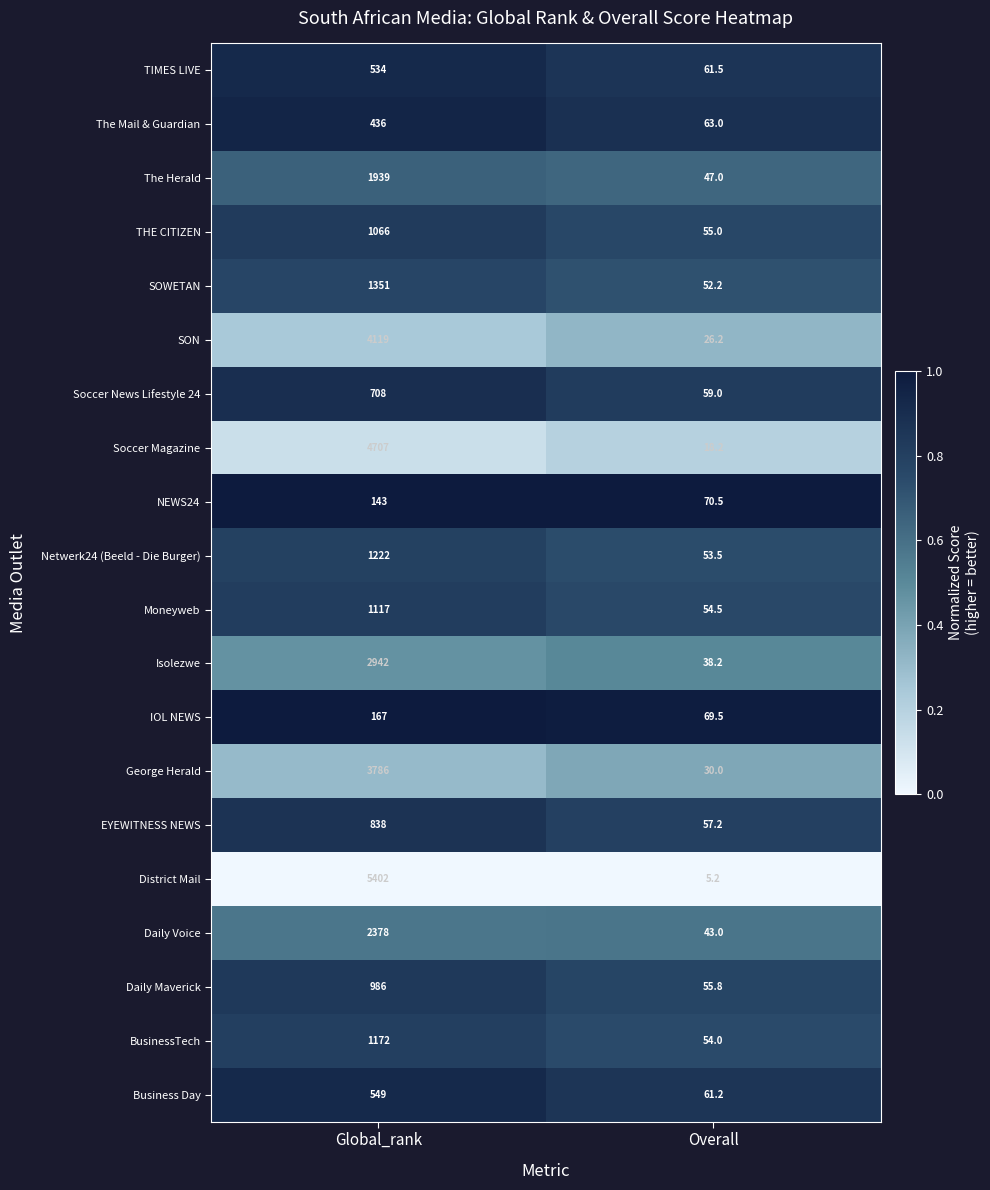

Is it true that NEWS24 equals 70.5 at Overall?

True